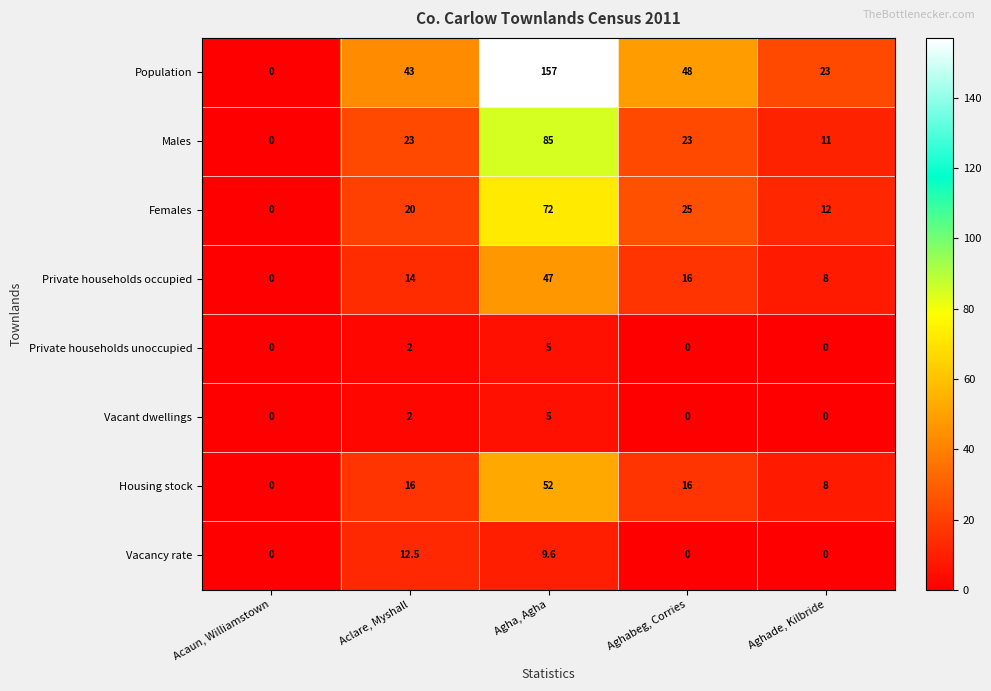

At which label does Females reach its peak?

Agha, Agha